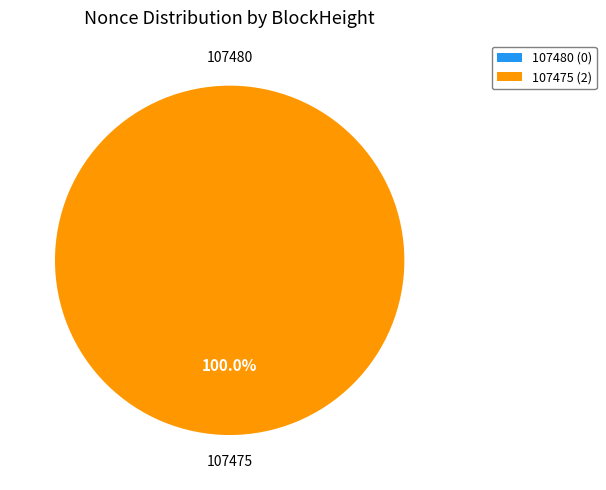

Is it true that 107475 is 88% of the pie?

False